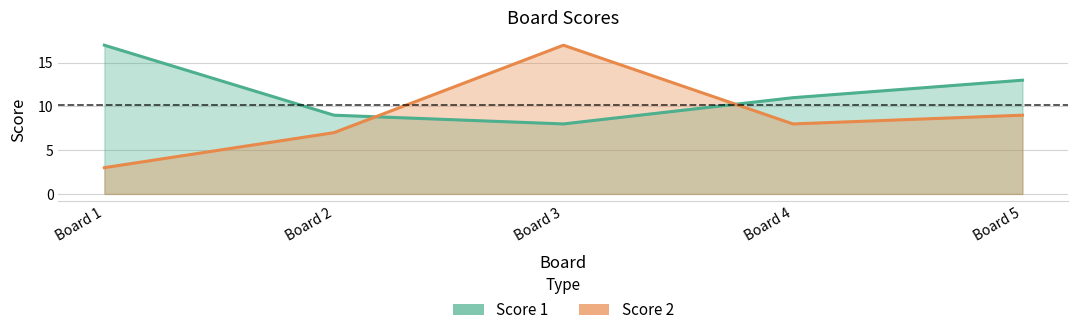

Between Board 2 and Board 4, which series saw the biggest shift?

Score 1